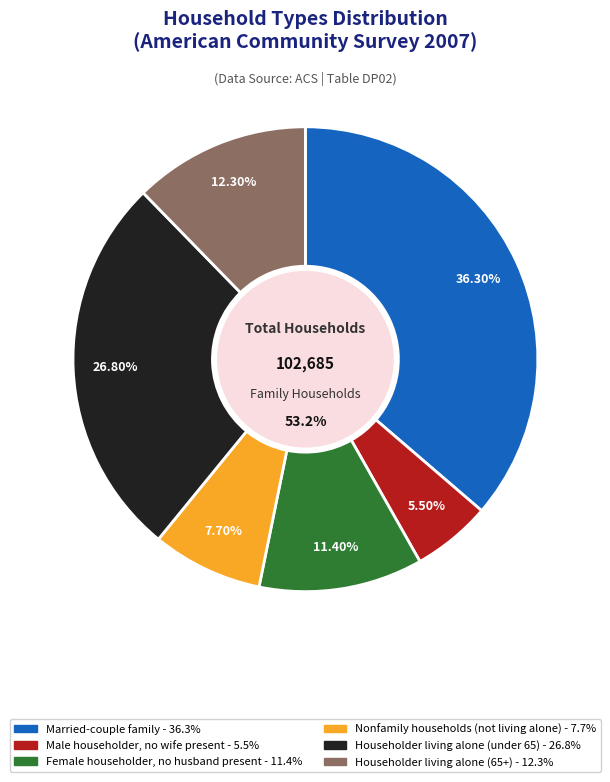

Is the sum of Male householder, no wife present and Households with people 65+ greater than half?

No